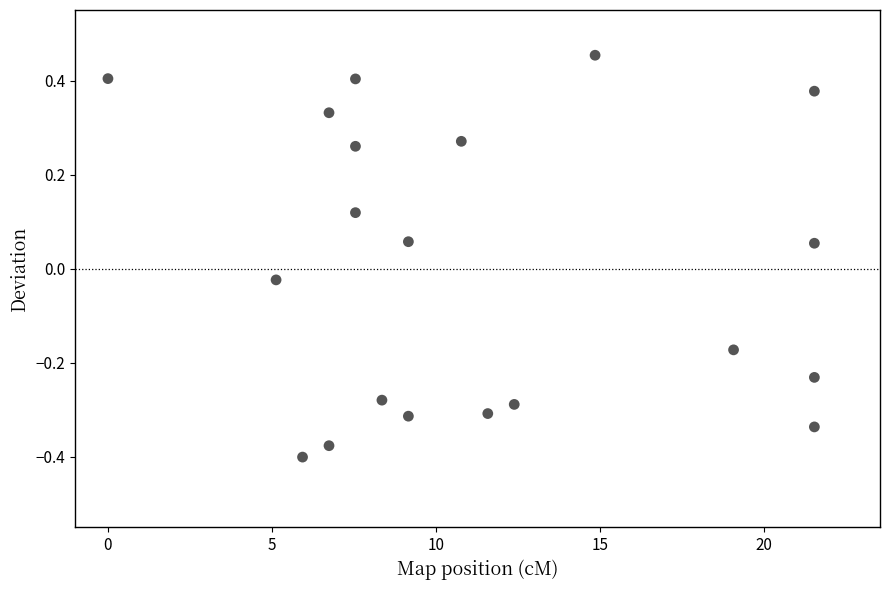

What is the range of X values (max minus min)?

21.5